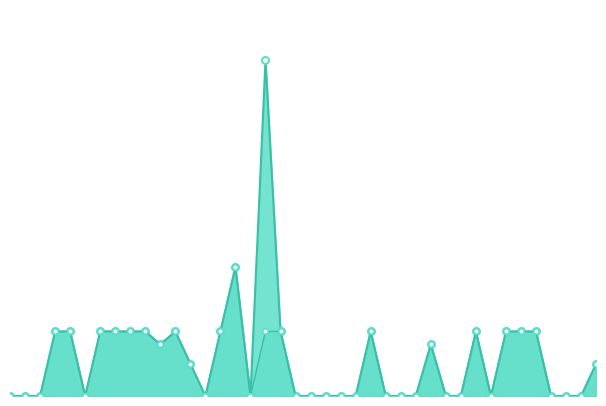

Is the value of P2 at 3 greater than the value of P1 at 23?

Yes